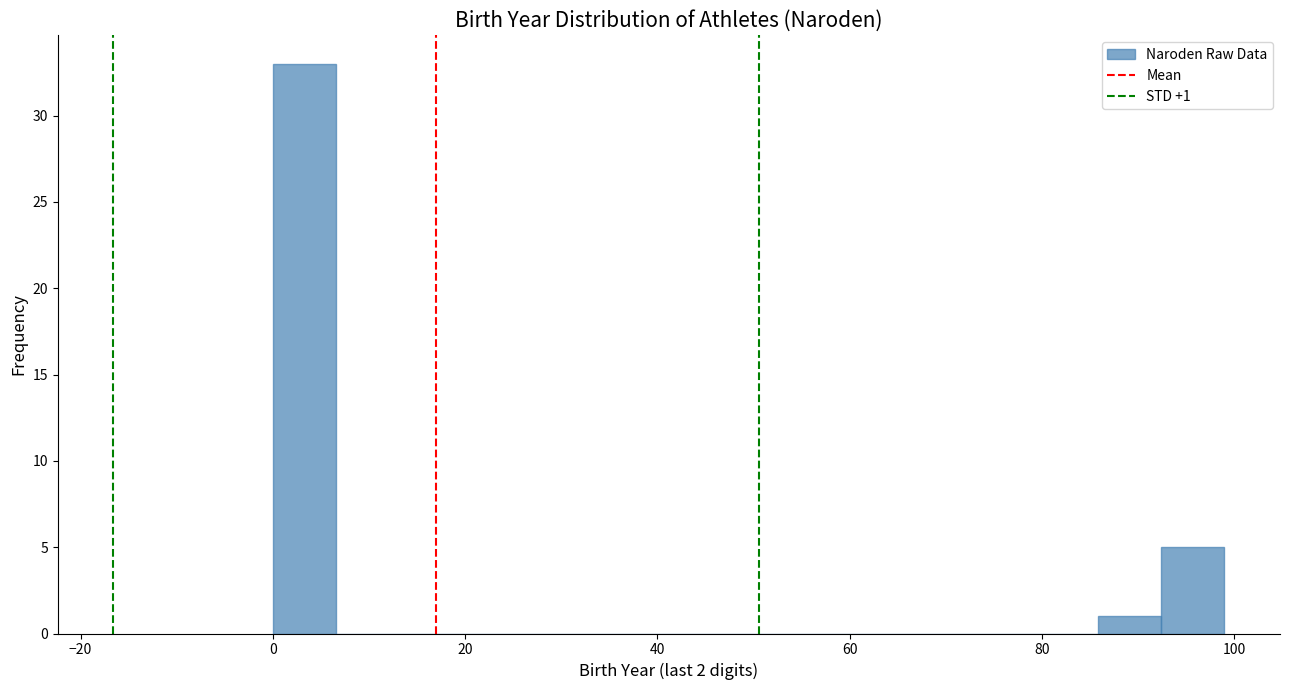

Read against the x-axis, roughly where is the centre of the tallest bar?

4